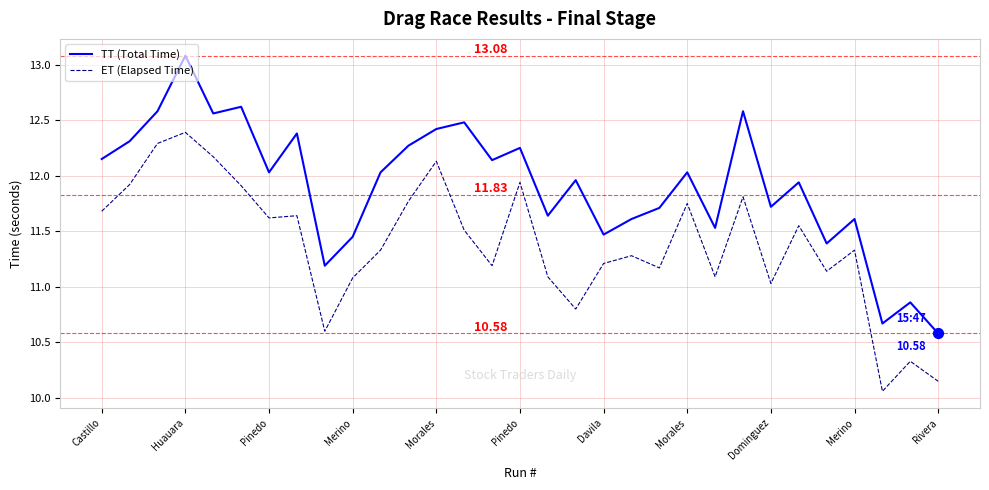

Which series has the largest total across all categories?

TT (Total Time)